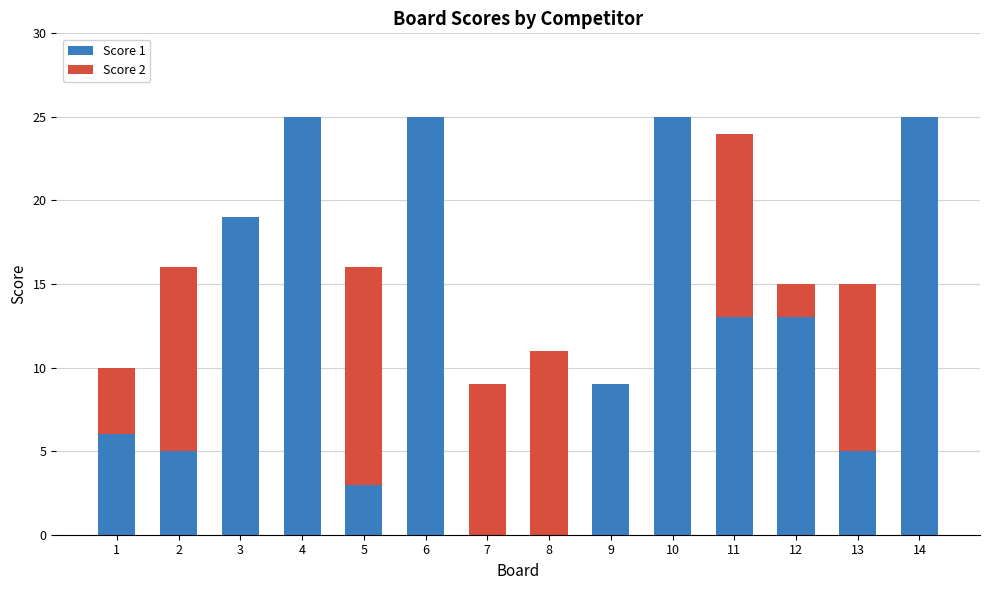

What is the average value of the Score 1 series?

12